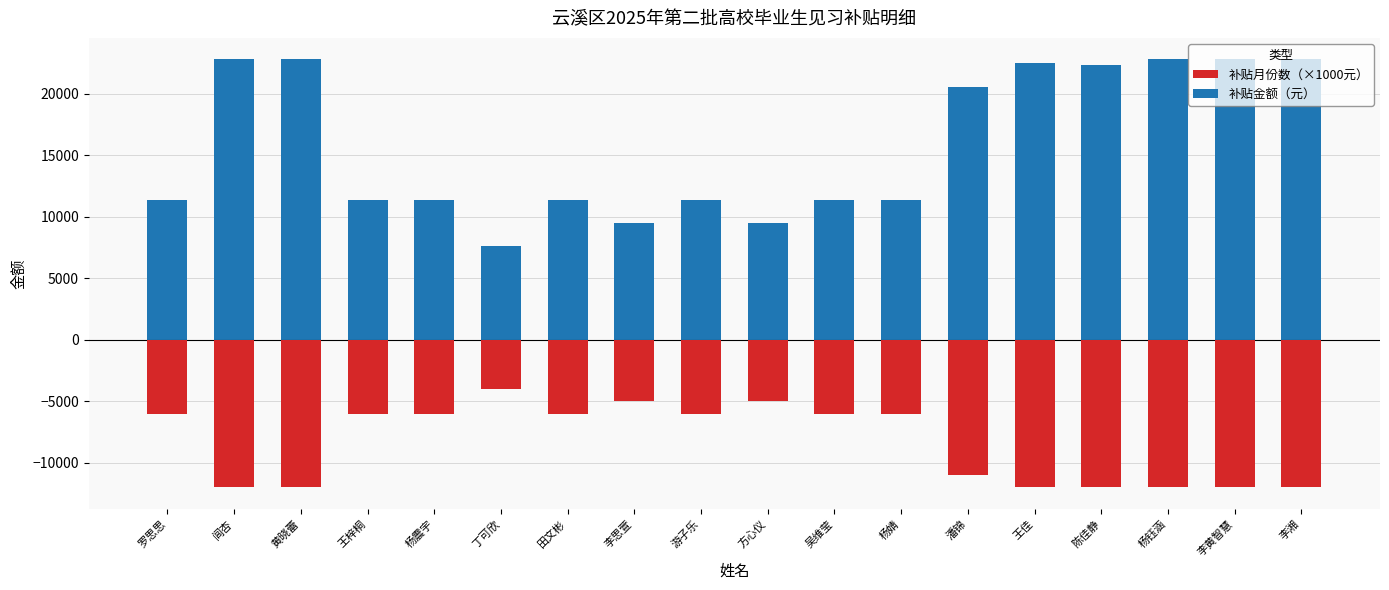

Is the value of 补贴月份数（×1000元） at 游子乐 greater than the value of 补贴金额（元） at 黄晓蕾?

No